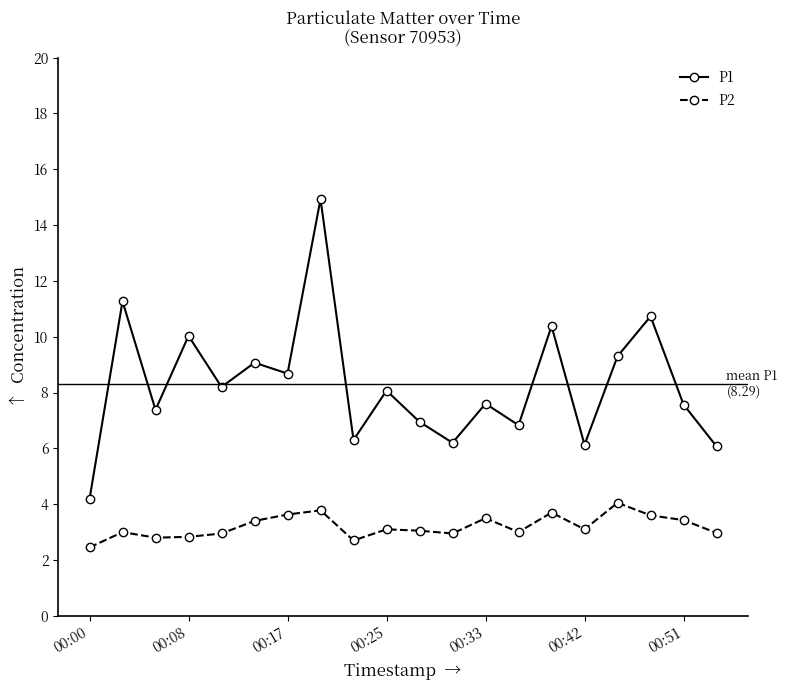

What is the minimum value for P2?

2.5